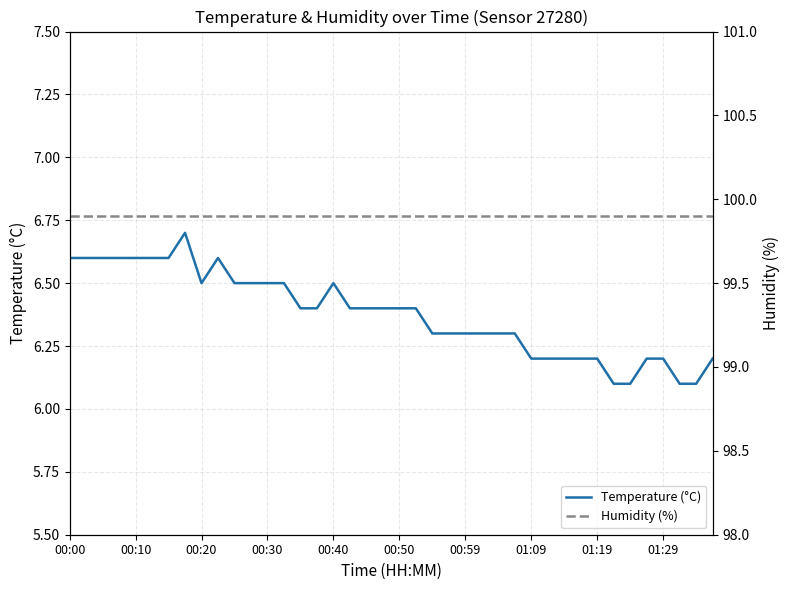

What are all the series names shown in the legend?

Temperature (°C), Humidity (%)